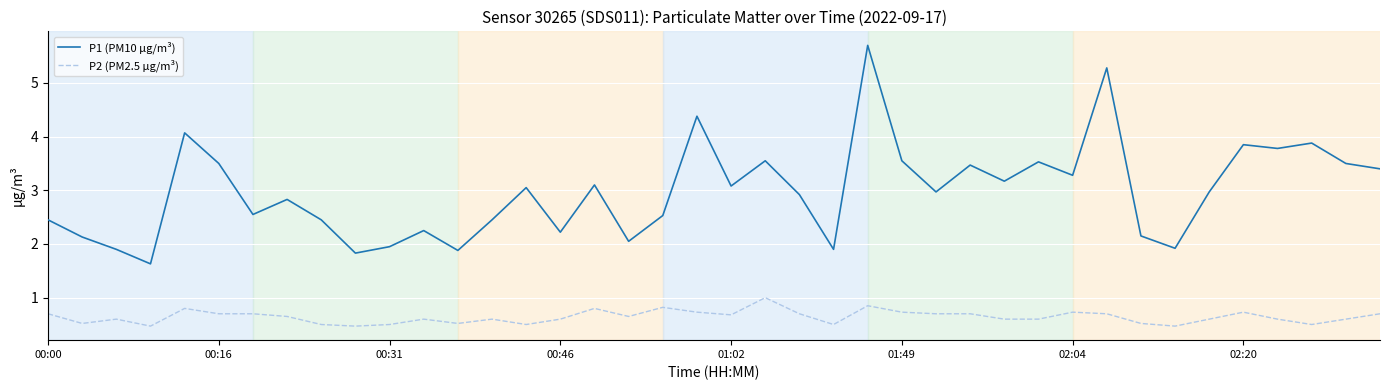

Rank the series by their maximum value, from lowest to highest.

P2 (PM2.5 µg/m³), P1 (PM10 µg/m³)